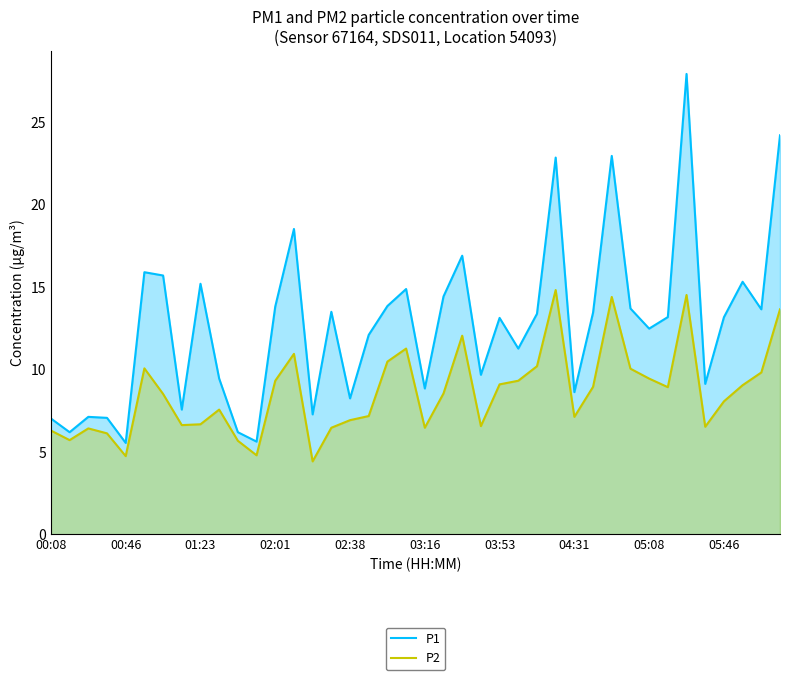

Which series has the largest total across all categories?

P1